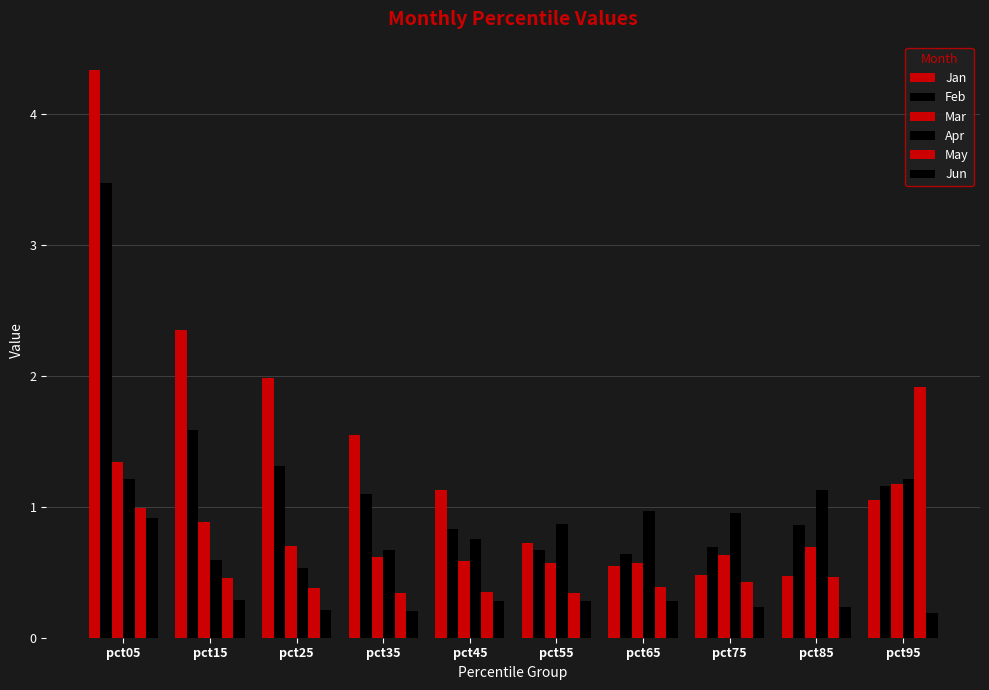

What is the spread (max minus min) of values at pct15?

2.1